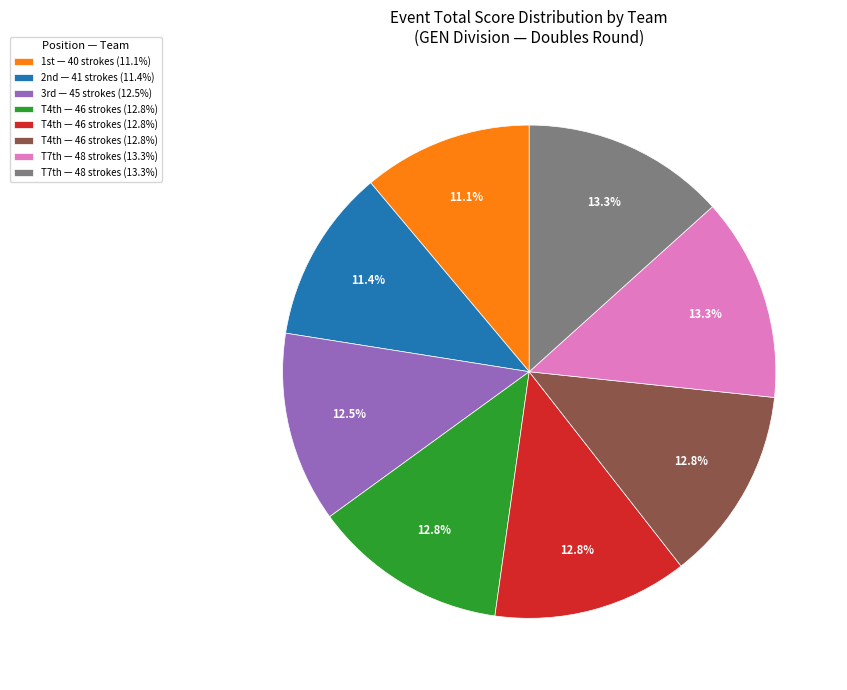

How many segments does this pie chart have?

8